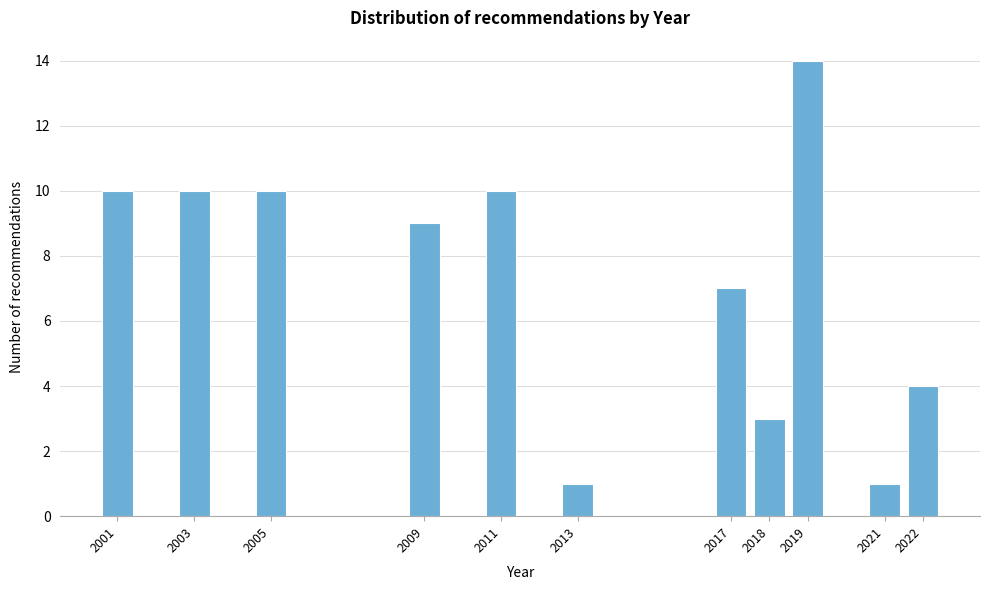

Reading right to left, what are all the values shown in this chart?

4	1	14	3	7	1	10	9	10	10	10